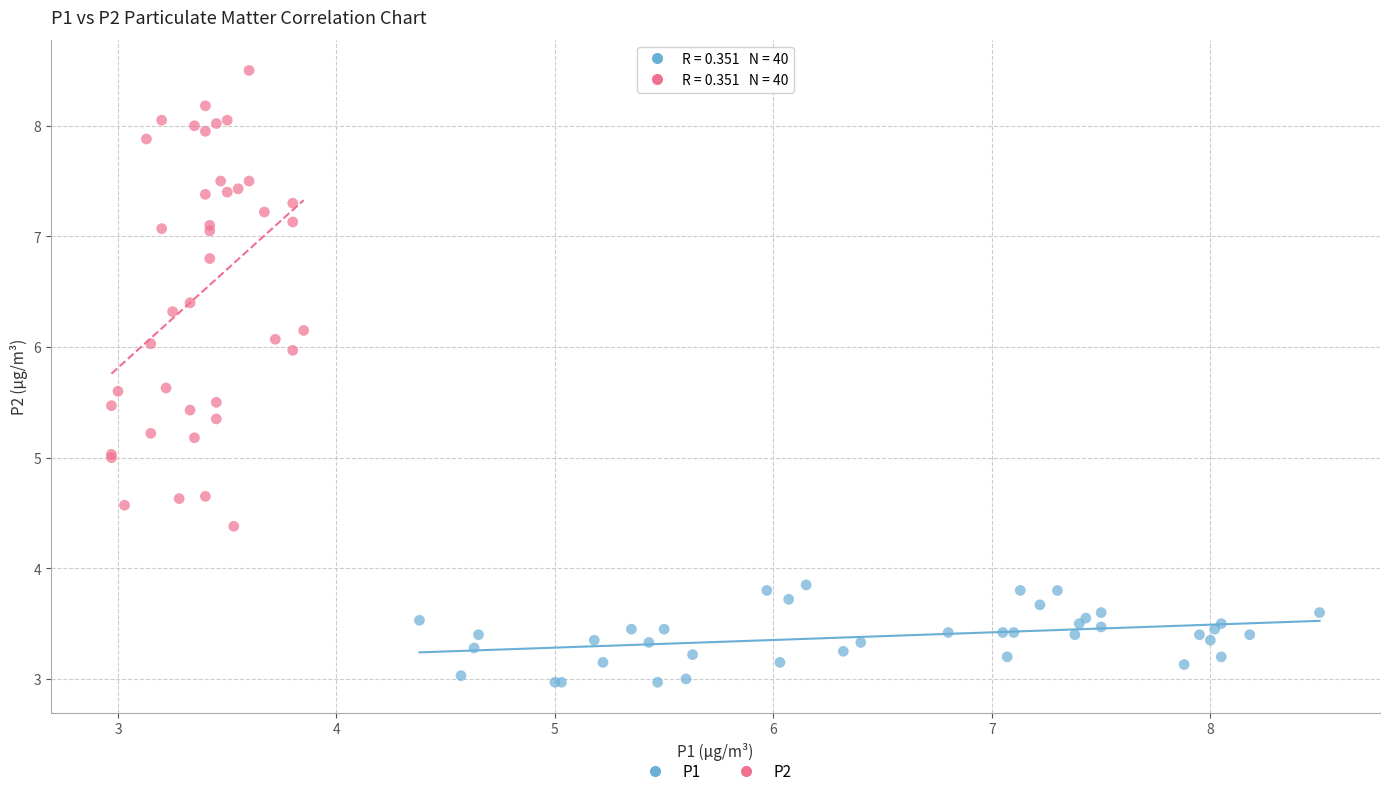

Which series contains the lowest Y value?

P1